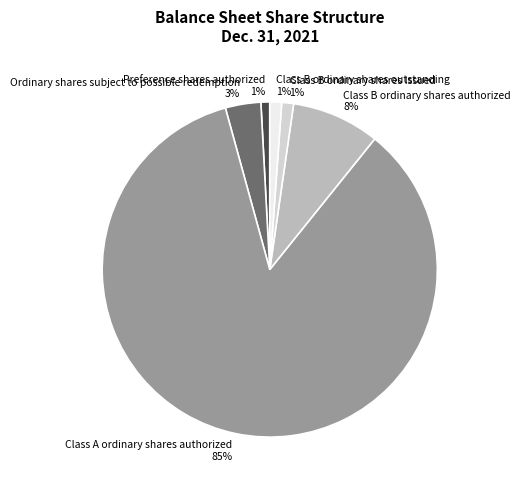

Which category accounts for the majority?

Class A ordinary shares authorized